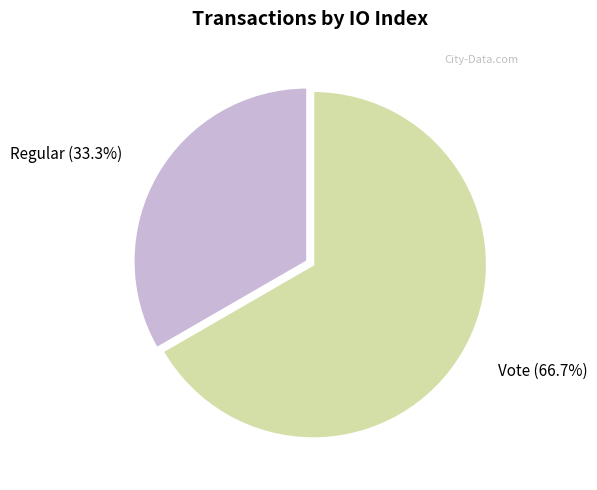

Does any single category account for the majority?

Yes